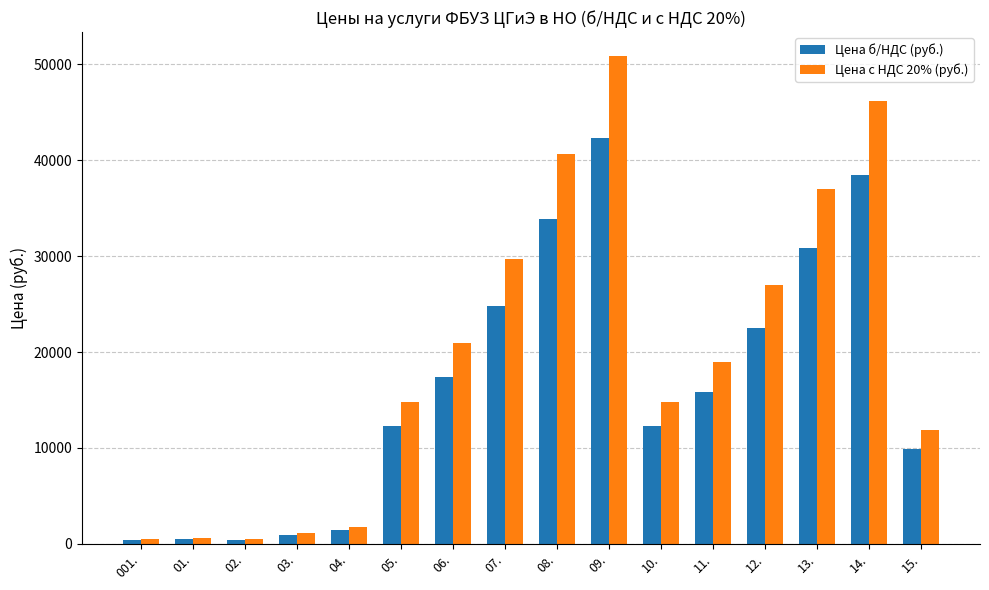

At 12., list the series in order from largest to smallest.

Цена с НДС 20% (руб.), Цена б/НДС (руб.)